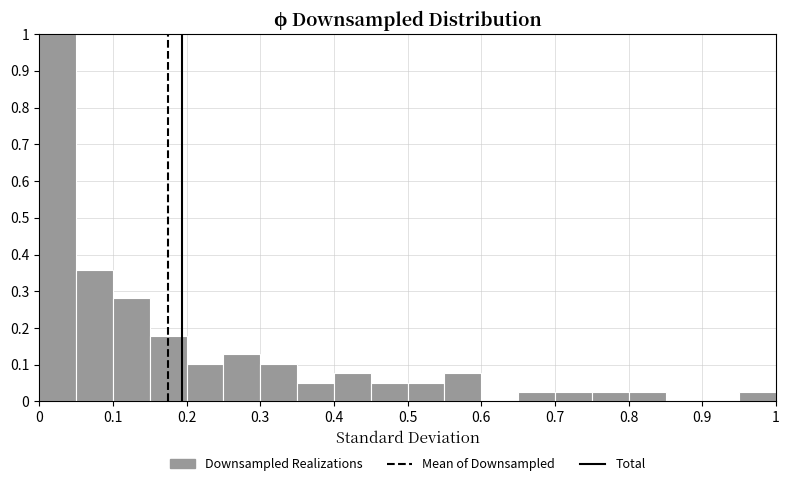

Reading left to right, transcribe this chart: for each bar, give the range it covers on the x-axis and its height. The values are not printed on the chart, so give them approximately, as read against the axis.

0.00 to 0.05: 1.00
0.05 to 0.10: 0.36
0.10 to 0.15: 0.28
0.15 to 0.20: 0.18
0.20 to 0.25: 0.10
0.25 to 0.30: 0.13
0.30 to 0.35: 0.10
0.35 to 0.40: 0.05
0.40 to 0.45: 0.08
0.45 to 0.50: 0.05
0.50 to 0.55: 0.05
0.55 to 0.60: 0.08
0.60 to 0.65: 0
0.65 to 0.70: 0.03
0.70 to 0.75: 0.03
0.75 to 0.80: 0.03
0.80 to 0.85: 0.03
0.85 to 0.90: 0
0.90 to 0.95: 0
0.95 to 1.00: 0.03